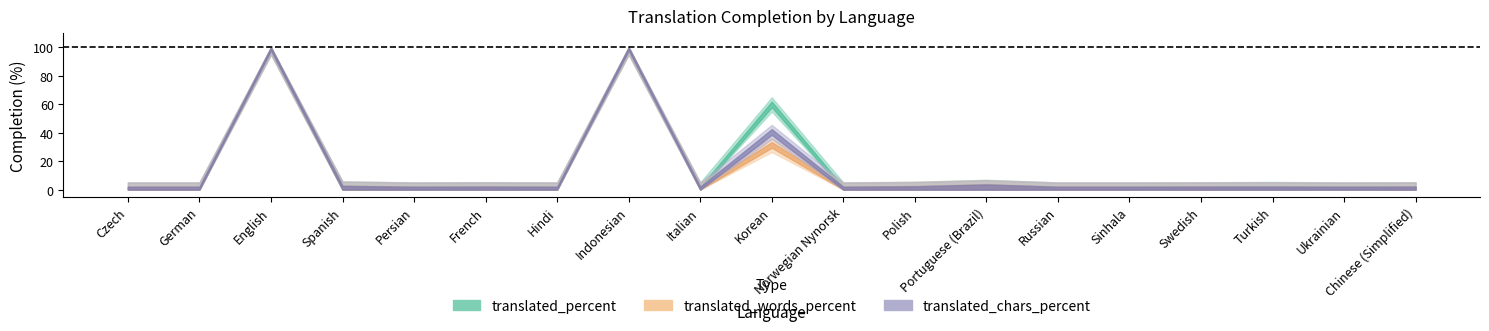

What is the label of the 9th point from the right?

Norwegian Nynorsk